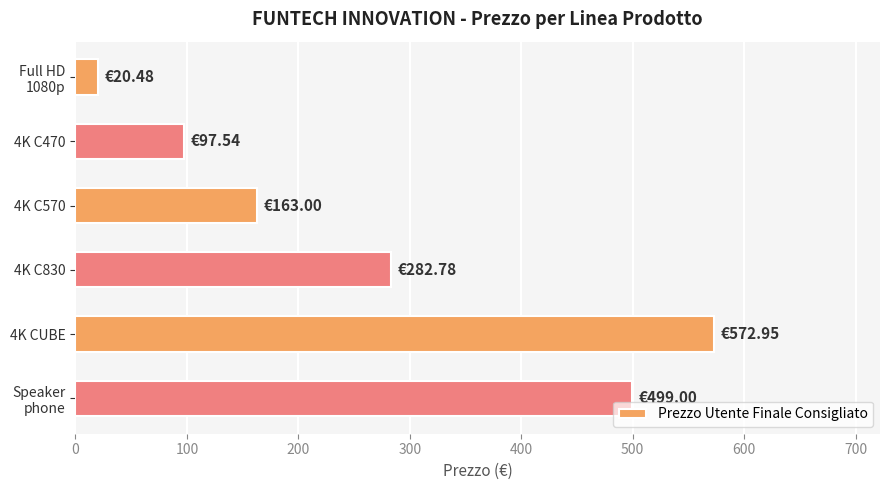

Approximately how many times larger is the value at 4K C470 compared to 4K C830?

0.3